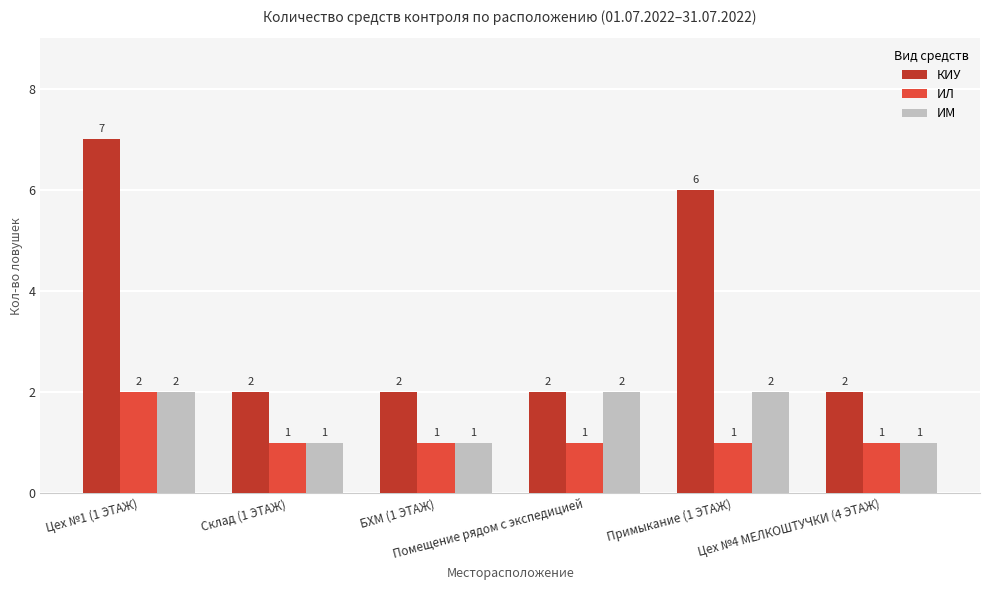

What is the minimum value shown in the chart?

1